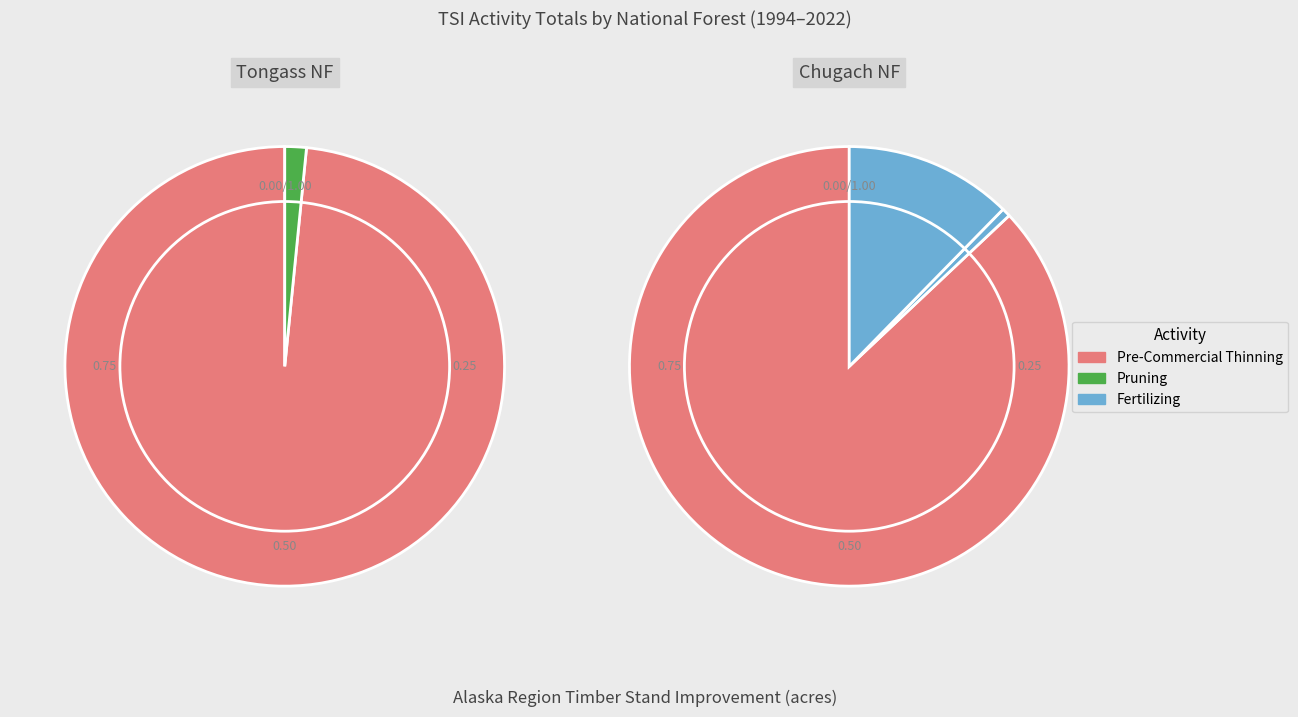

The 1 slice represents 0% of the pie. True or false?

True